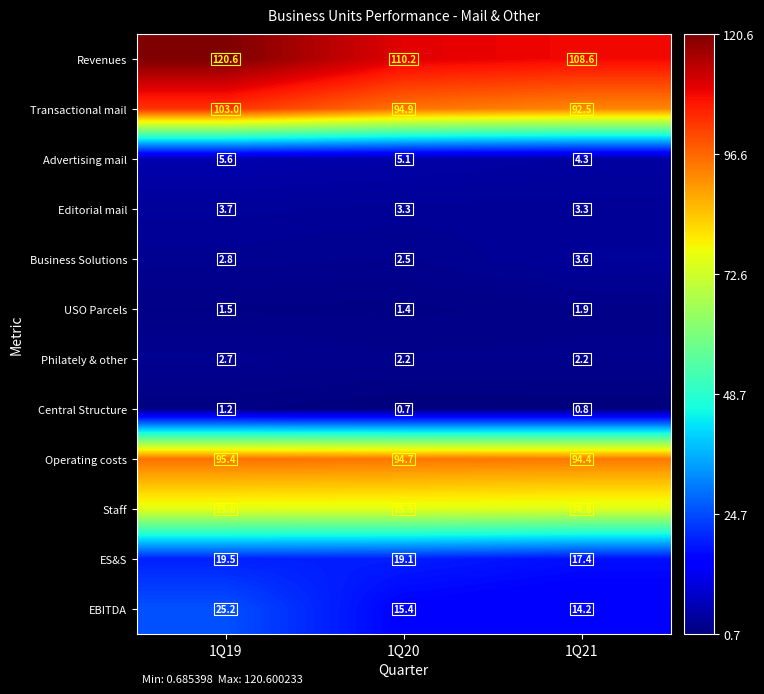

At 1Q21, list the series in order from smallest to largest.

Central Structure, USO Parcels, Philately & other, Editorial mail, Business Solutions, Advertising mail, EBITDA, ES&S, Staff, Transactional mail, Operating costs, Revenues